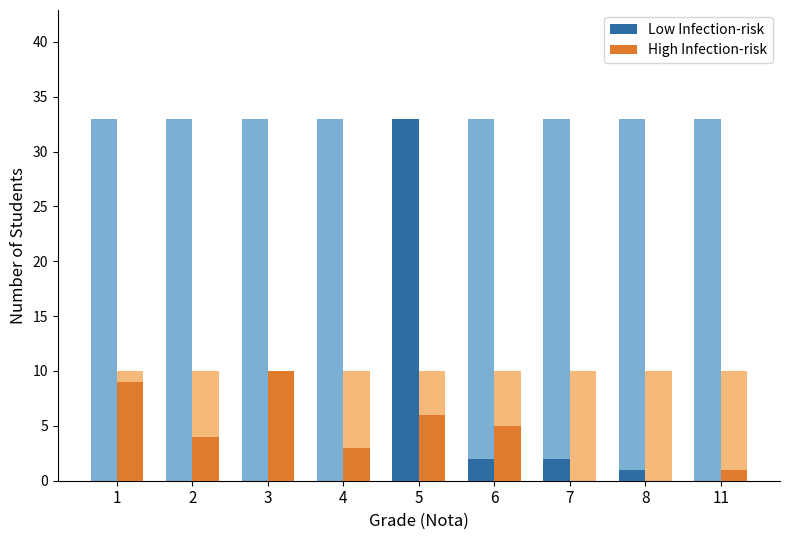

How many data points in Low Infection-risk are above 0?

4